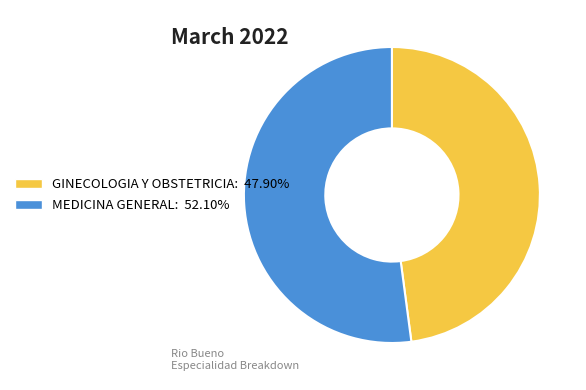

Does GINECOLOGIA Y OBSTETRICIA: 47.90% represent more than half of the total?

No